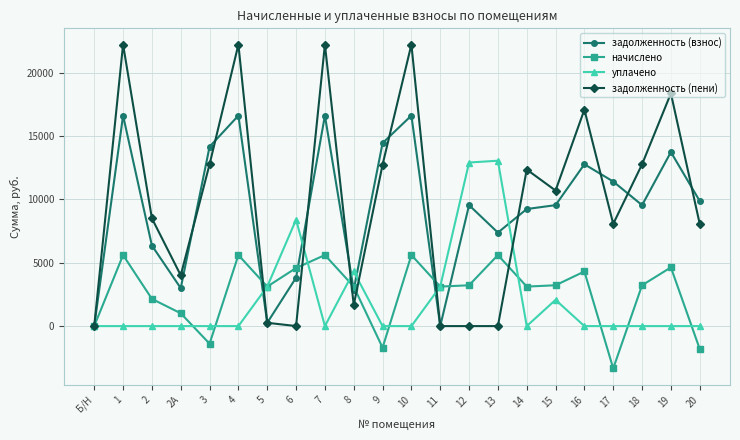

How many data points in задолженность (взнос) are less than 9542?

9